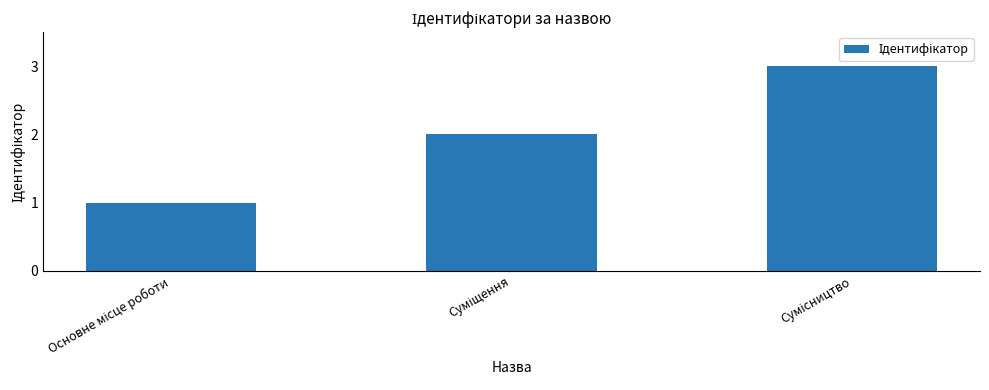

What is the sum of all values?

6